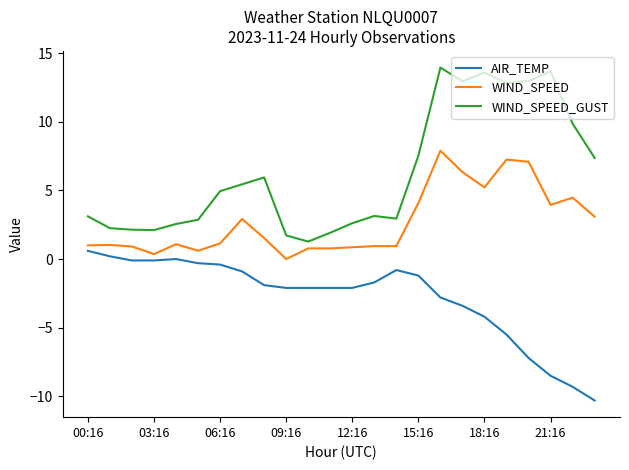

What is the maximum value for WIND_SPEED_GUST?

13.9